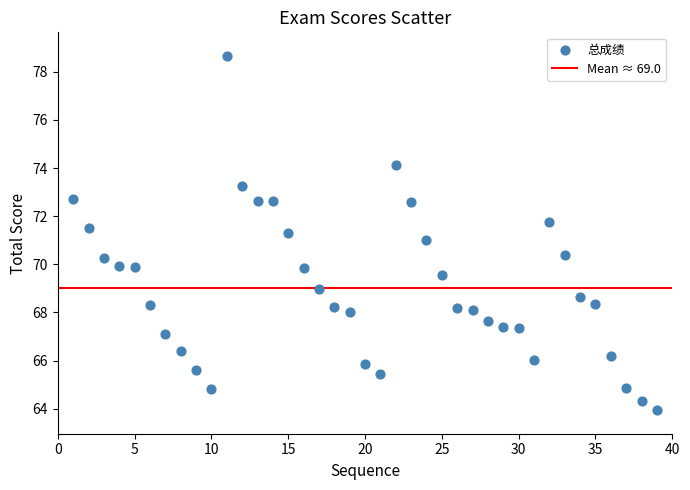

What is the range of X values (max minus min)?

38.0